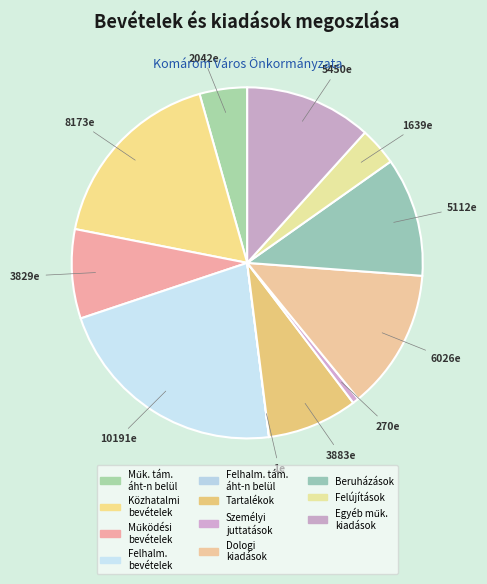

How many slices are in this pie chart?

11